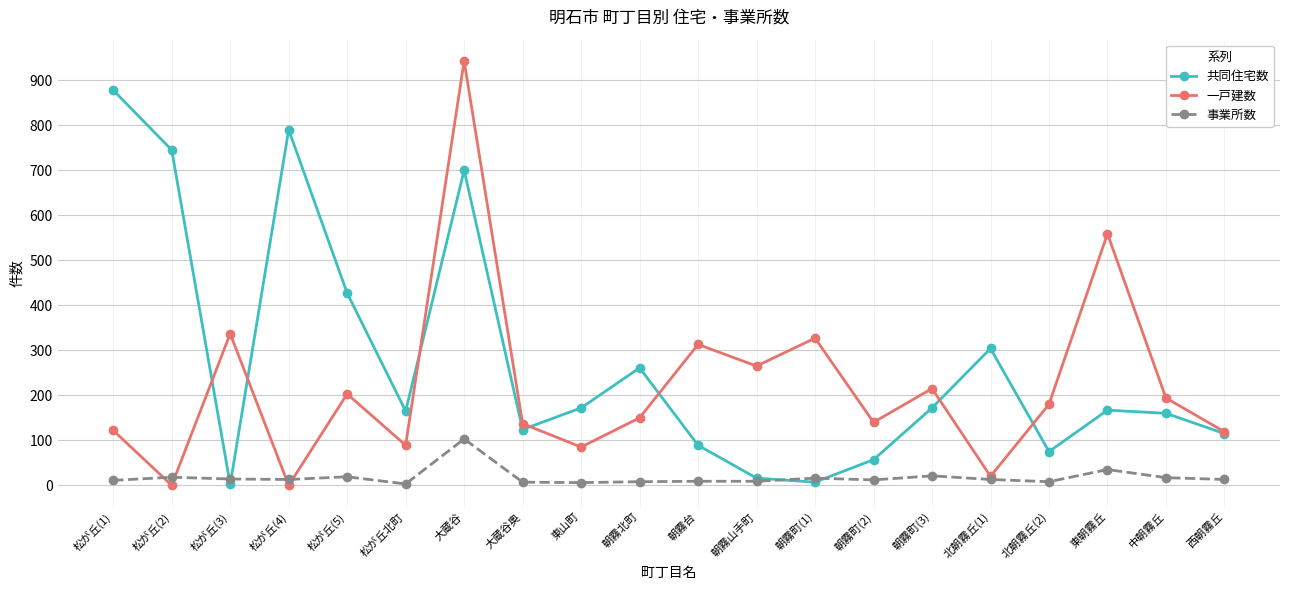

Which series has the largest range (max minus min)?

一戸建数